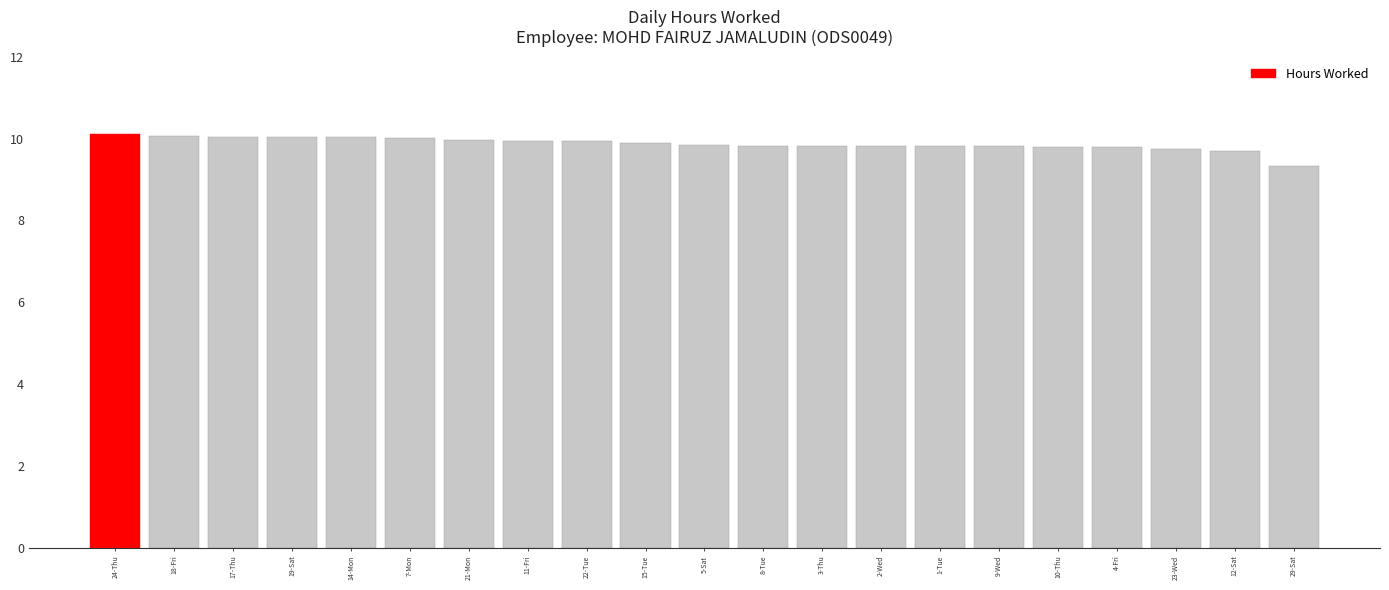

How many bars are there in total?

21